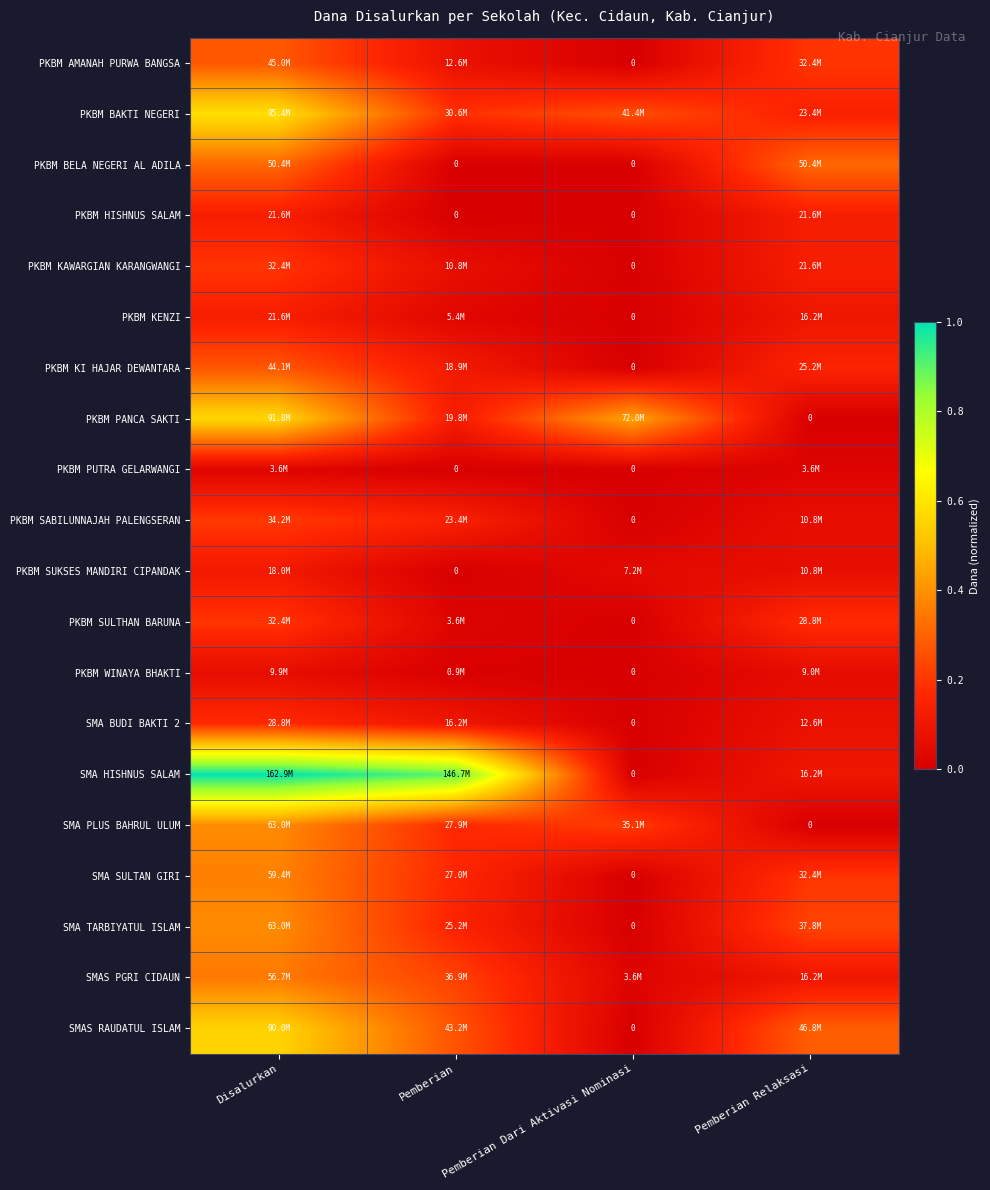

At which label does PKBM KAWARGIAN KARANGWANGI reach its peak?

Disalurkan